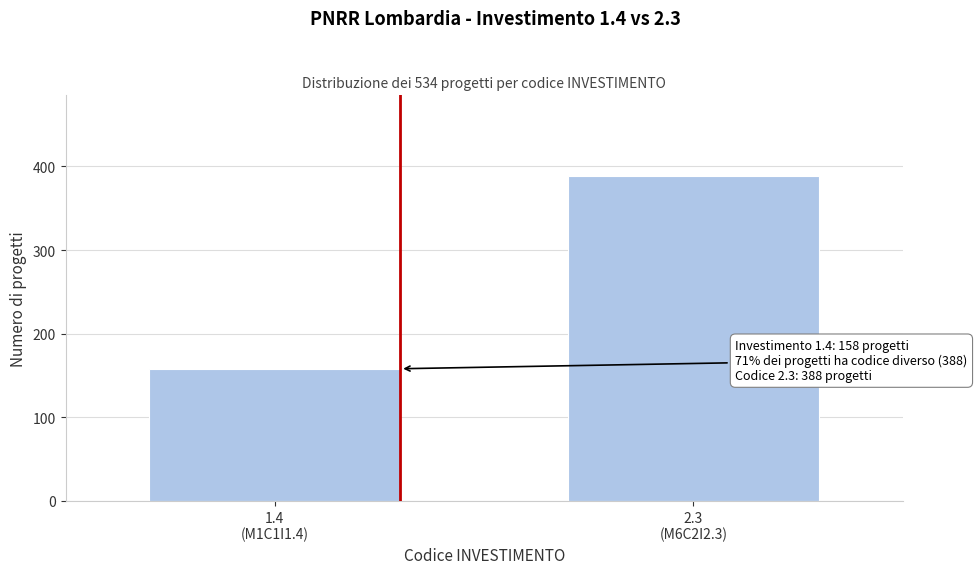

Reading left to right, what are all the values shown in this chart?

158	388